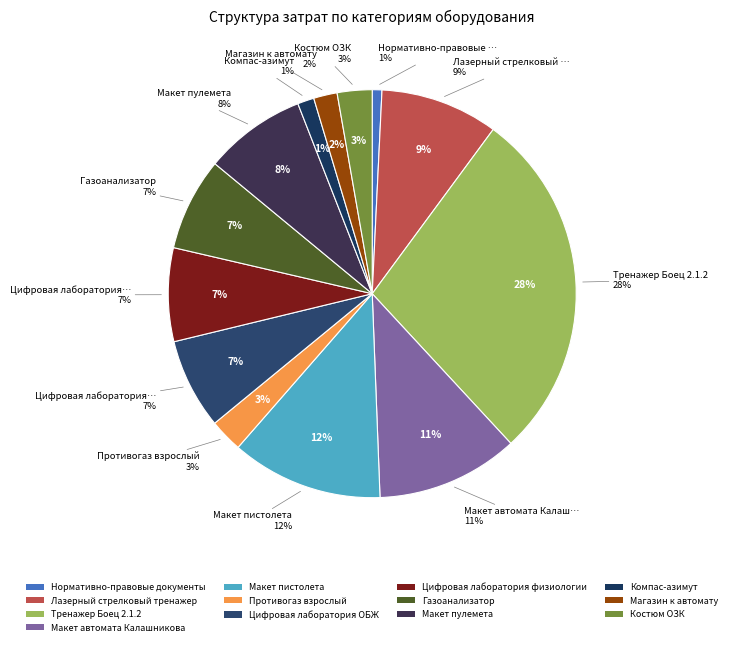

How many segments does this pie chart have?

13